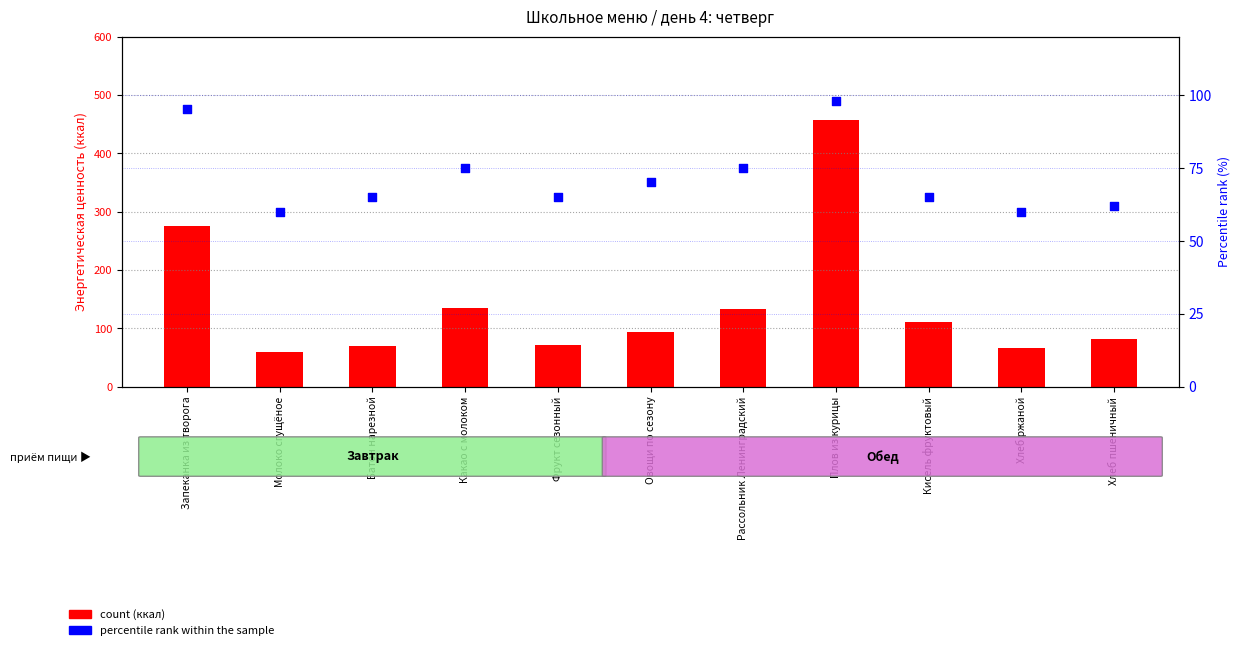

Which series has the largest total across all categories?

count (ккал)